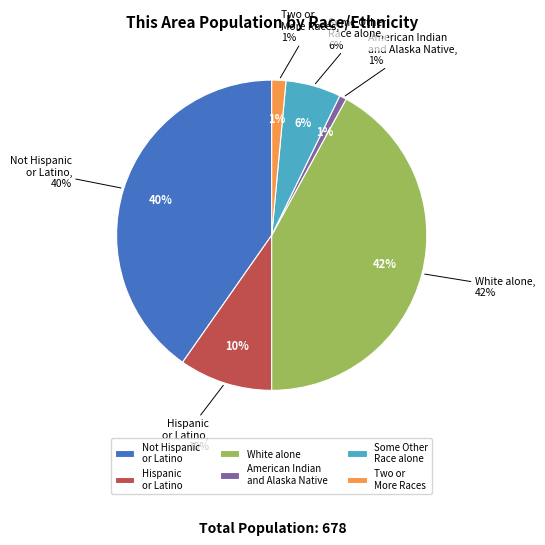

Does any single category account for the majority?

No